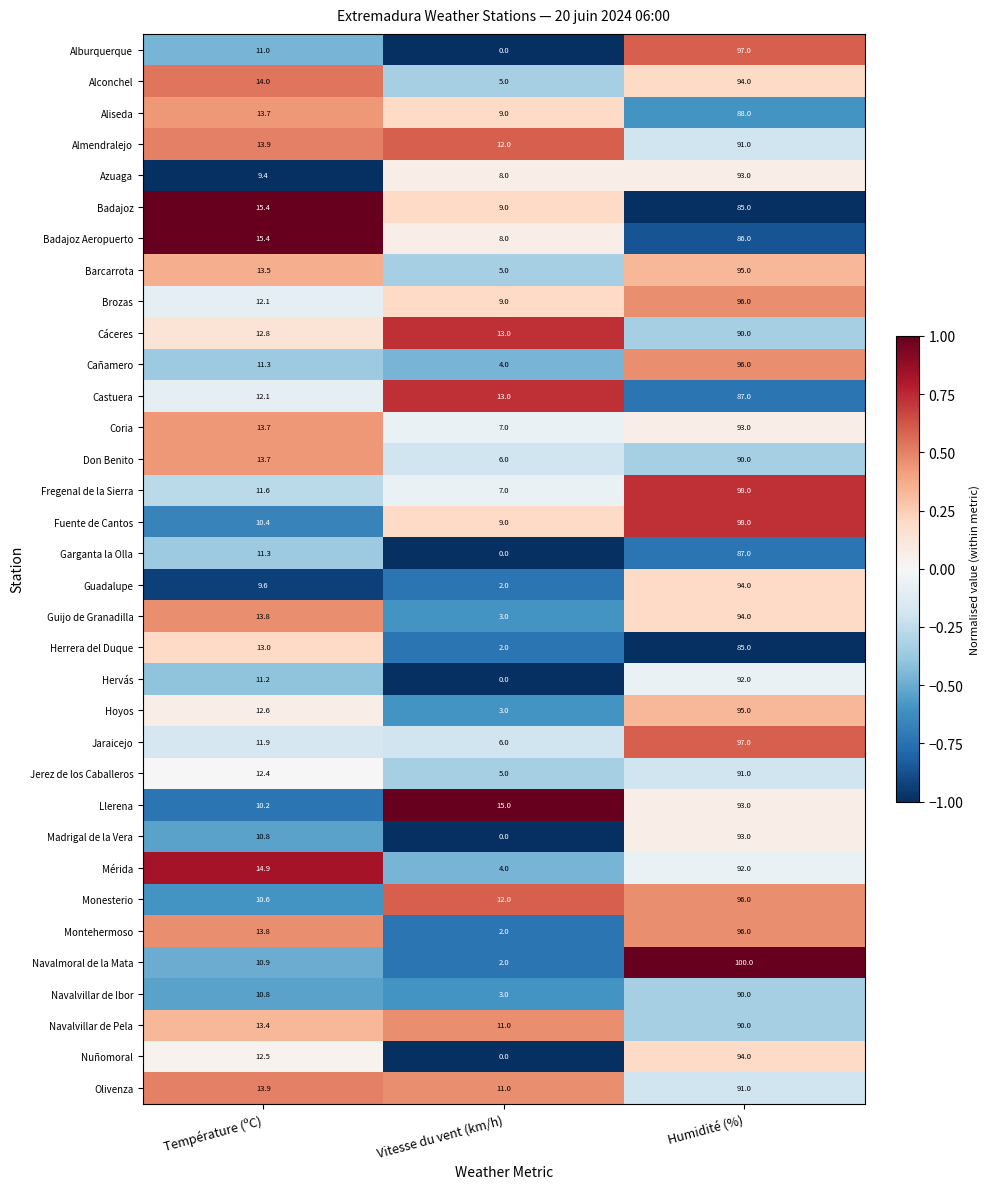

What is the difference between the highest and lowest values at Température (ºC)?

6.0